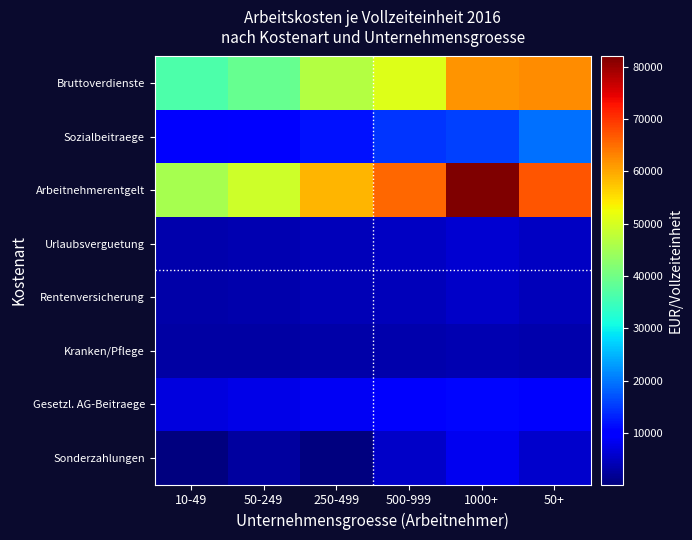

Reading left to right, extract all data points from this chart.

Bruttoverdienste: 10-49=36284	50-249=39098	250-499=46811	500-999=50921	1000+=61789	50+=62400
Sozialbeitraege: 10-49=9181	50-249=10186	250-499=11878	500-999=14728	1000+=15691	50+=19561
Arbeitnehmerentgelt: 10-49=45464	50-249=49284	250-499=58688	500-999=65649	1000+=81961	50+=67235
Urlaubsverguetung: 10-49=3426	50-249=3857	250-499=4544	500-999=5118	1000+=6150	50+=5132
Rentenversicherung: 10-49=3160	50-249=3513	250-499=4032	500-999=4458	1000+=5438	50+=4563
Kranken/Pflege: 10-49=2786	50-249=2986	250-499=3266	500-999=3441	1000+=3883	50+=3483
Gesetzl. AG-Beitraege: 10-49=7008	50-249=7619	250-499=8595	500-999=9270	1000+=10753	50+=9360
Sonderzahlungen: 10-49=184	50-249=2691	250-499=389	500-999=5392	1000+=8244	50+=5846